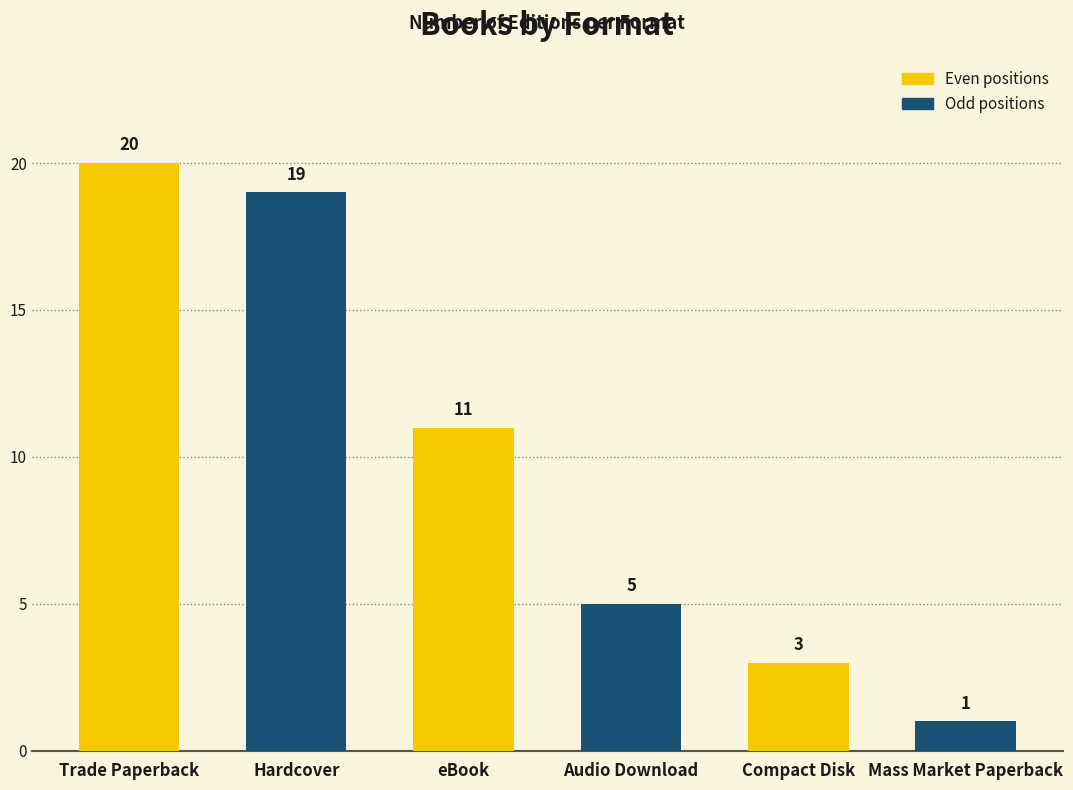

What is the maximum value shown in the chart?

20